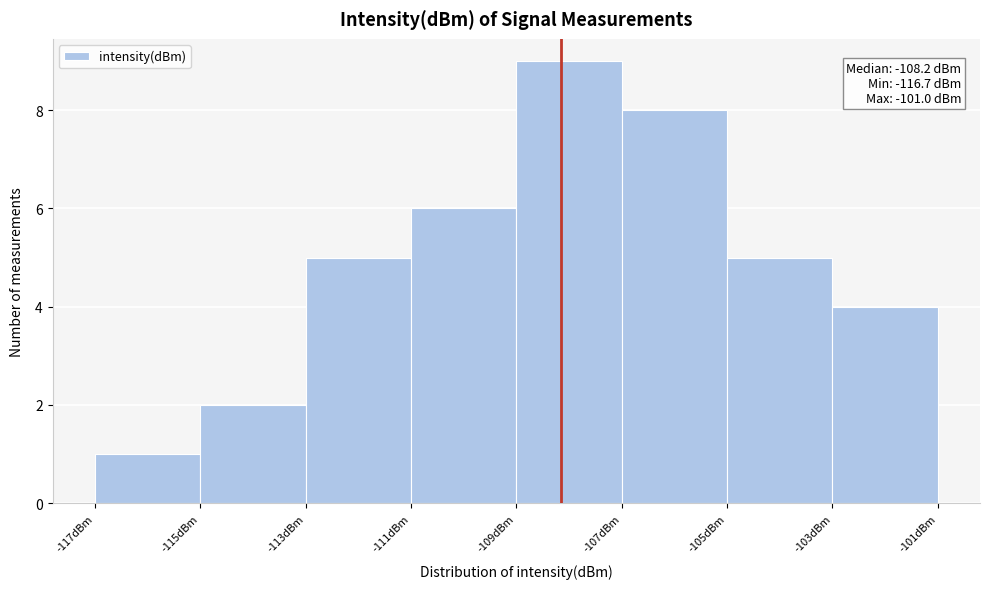

Which range on the x-axis has the tallest bar?

-109 to -107